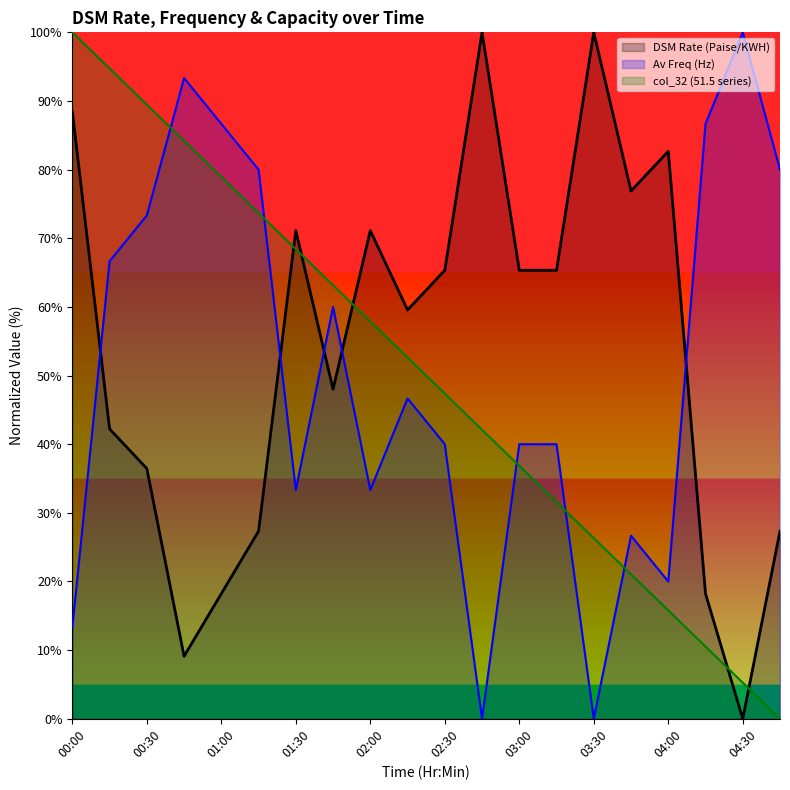

Which category has the lowest value across all series?

04:30